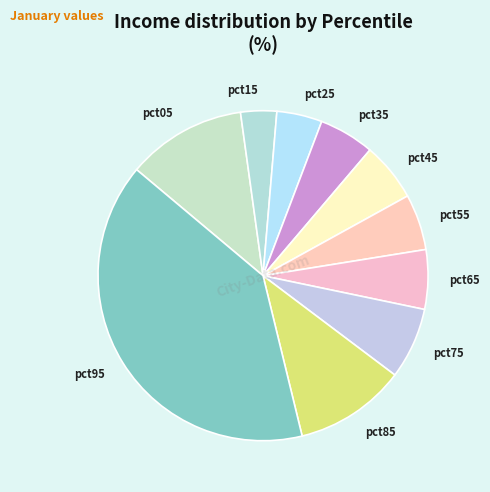

Do pct85 and pct15 together represent more than half of the pie?

No